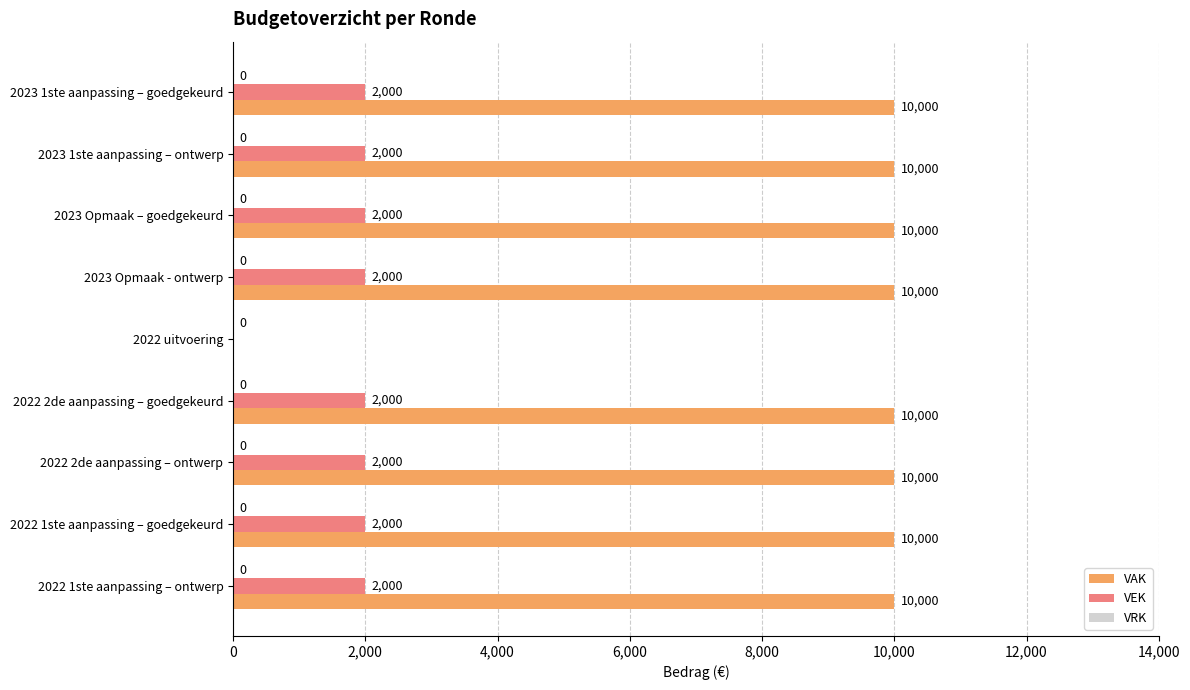

What value does the VAK series have at 2023 Opmaak – goedgekeurd, to the nearest 10?

10000